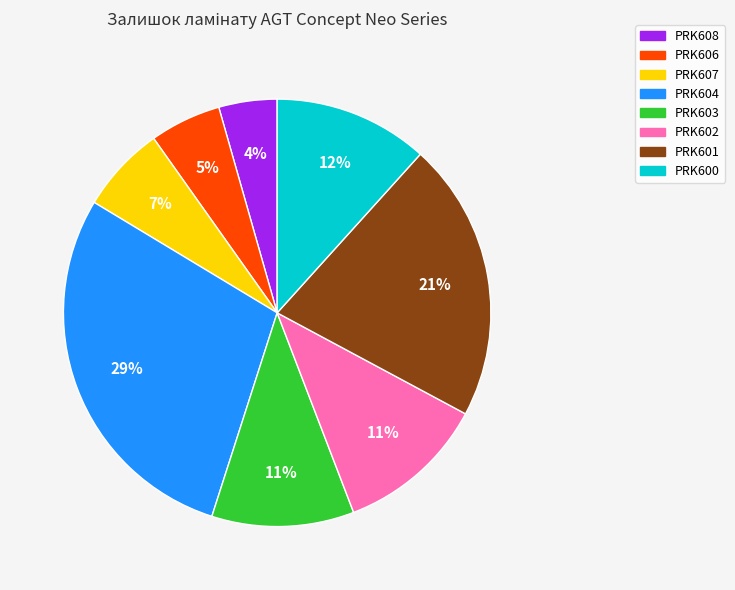

The PRK607 slice represents 14% of the pie. True or false?

False